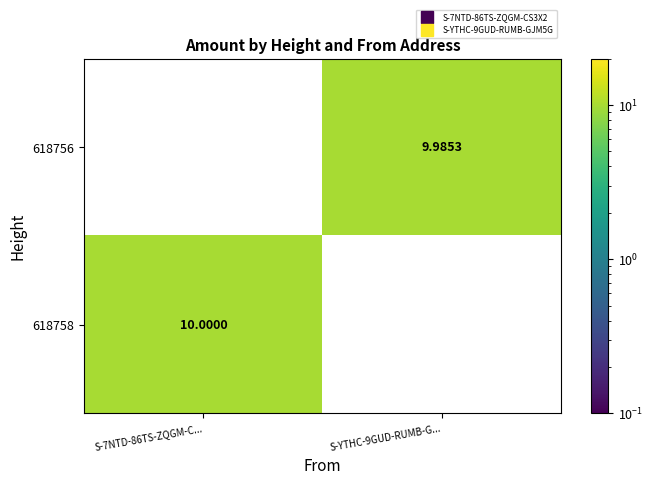

Is the value of 618758 at S-YTHC-9GUD-RUMB-G... greater than the value of 618756 at S-YTHC-9GUD-RUMB-G...?

No